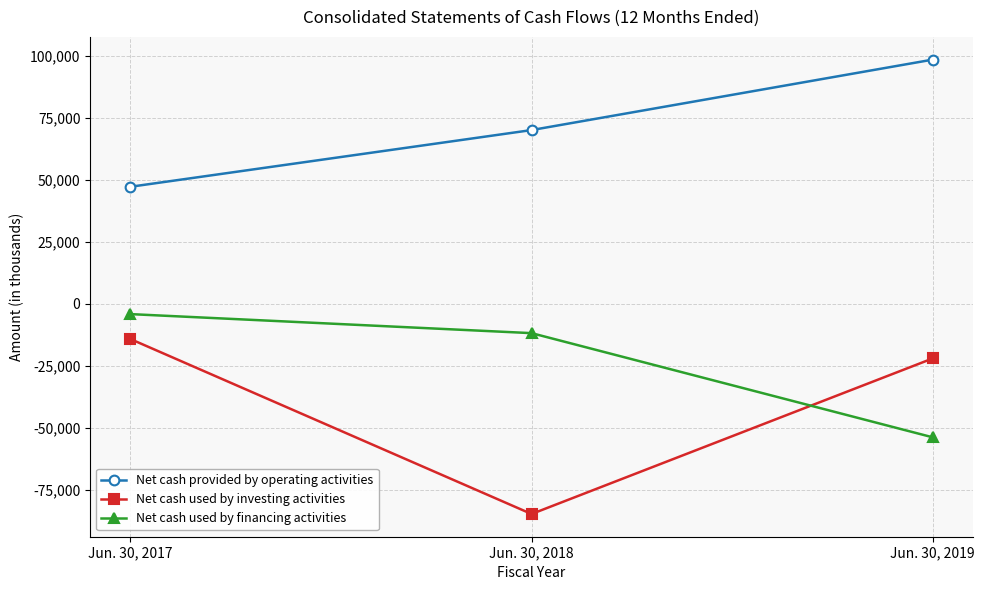

At how many categories does at least one series exceed 78942?

1